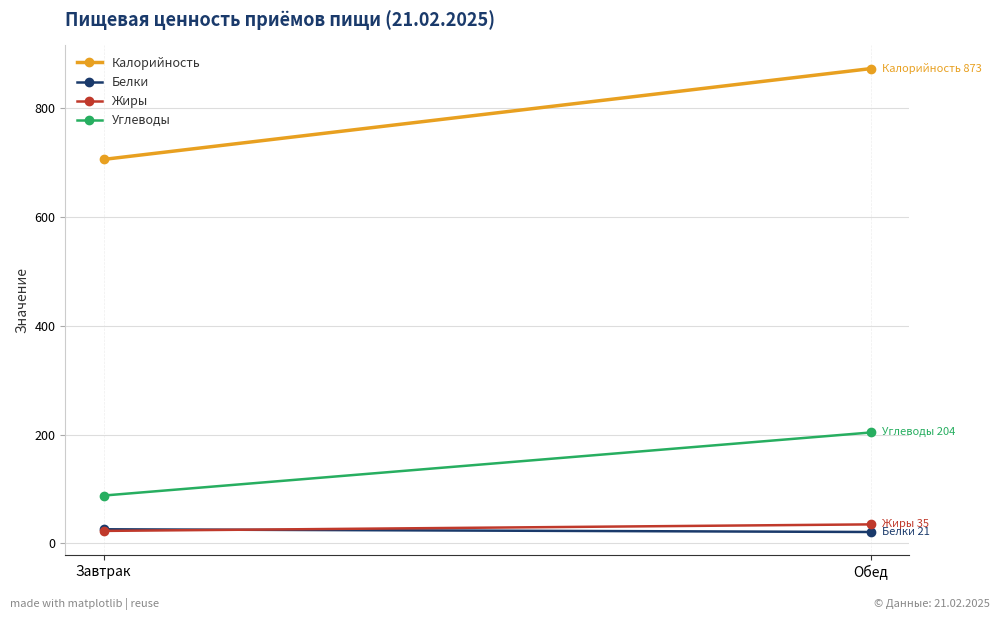

Reading right to left, list all the values displayed in this chart.

Калорийность: Обед=873	Завтрак=706
Белки: Обед=21	Завтрак=26
Жиры: Обед=35	Завтрак=23
Углеводы: Обед=204	Завтрак=88